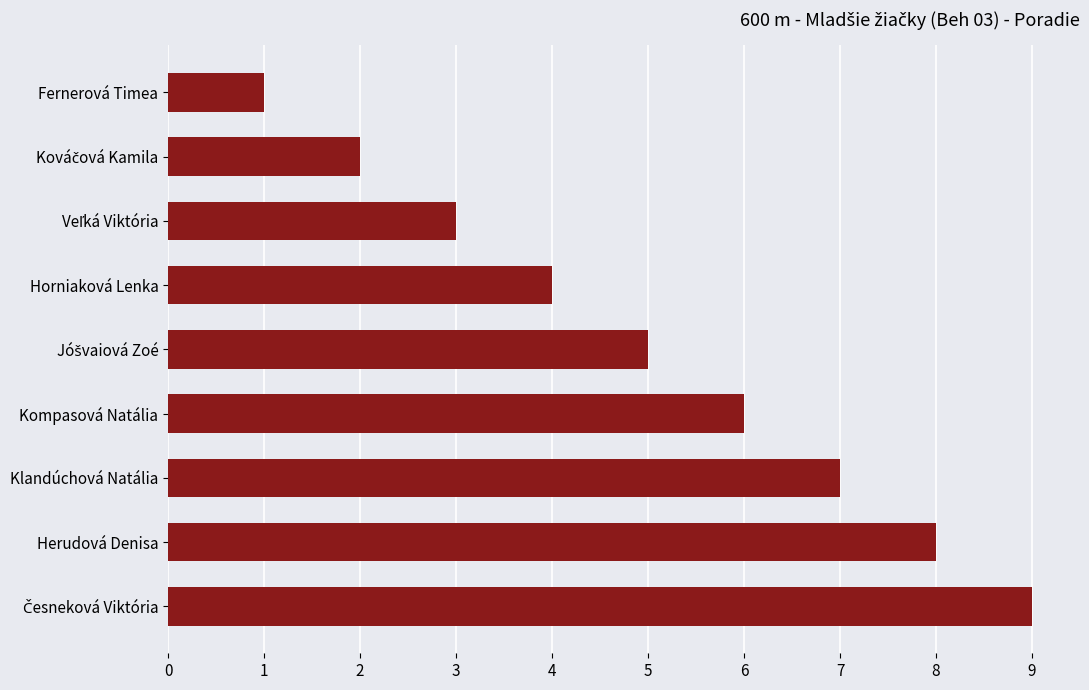

What is the maximum value shown in the chart?

9